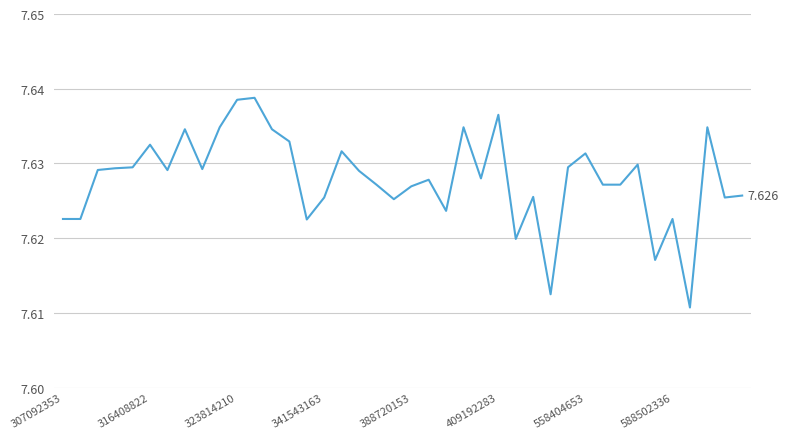

How many lines are shown in the chart?

1